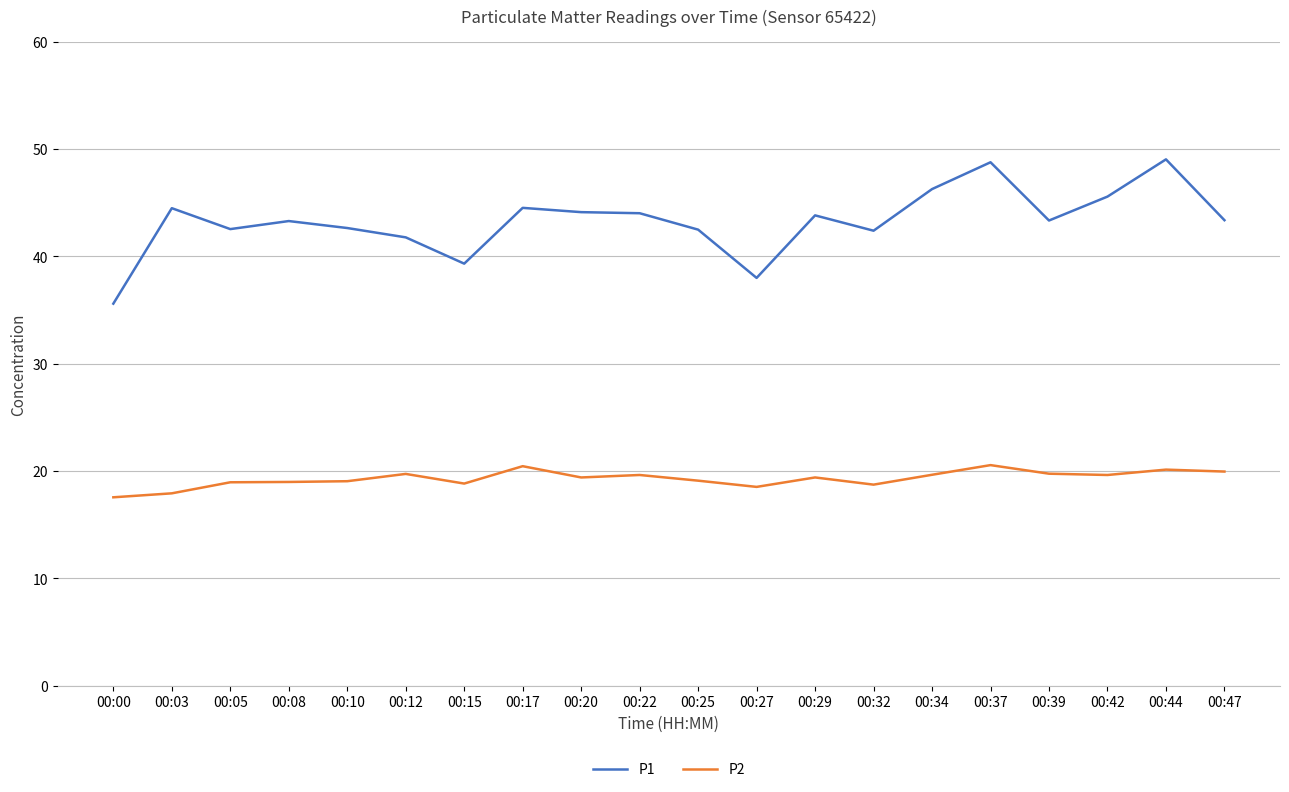

The value of P2 at 00:32 is 18.7. True or false?

True